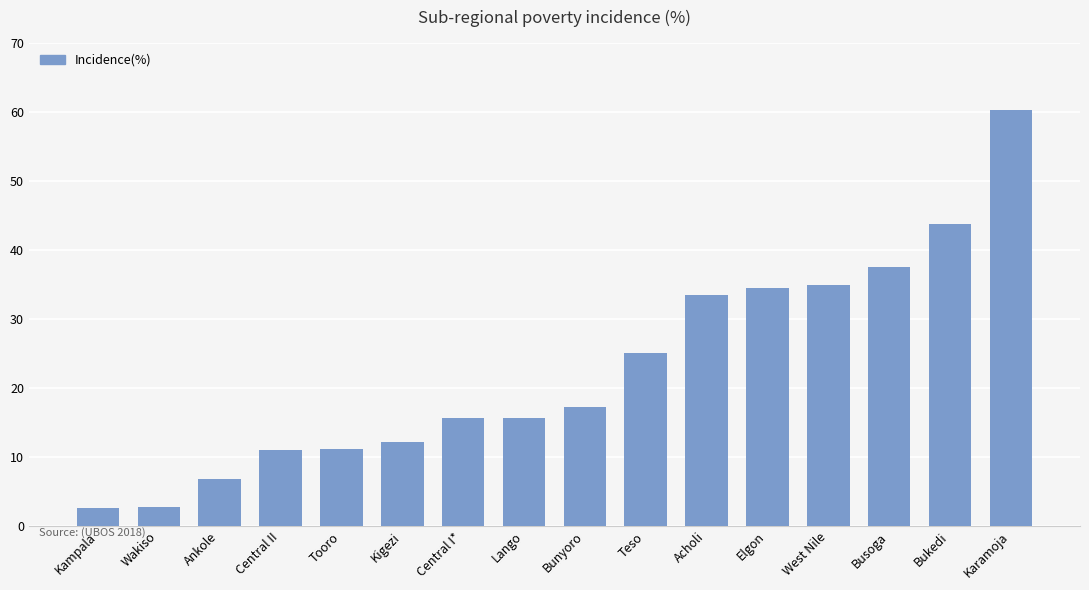

What is the greatest value displayed?

60.2